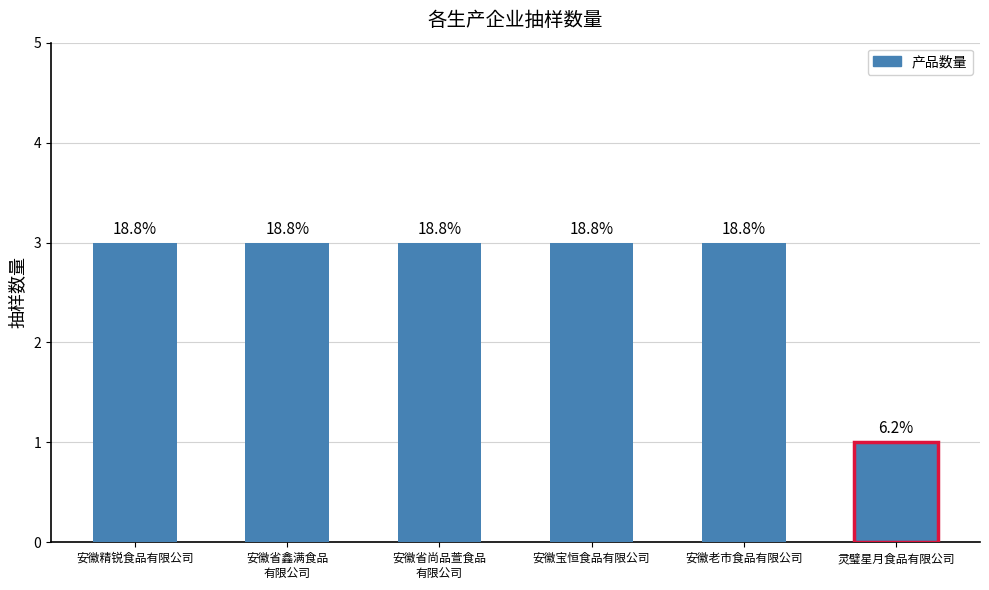

Which category has the highest value across all series?

安徽精锐食品有限公司